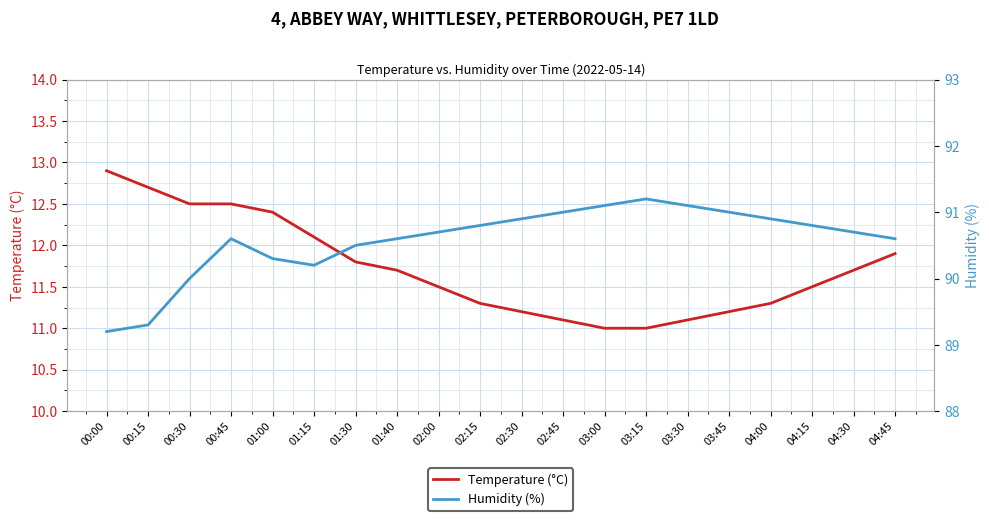

How many categories are shown in the chart?

20